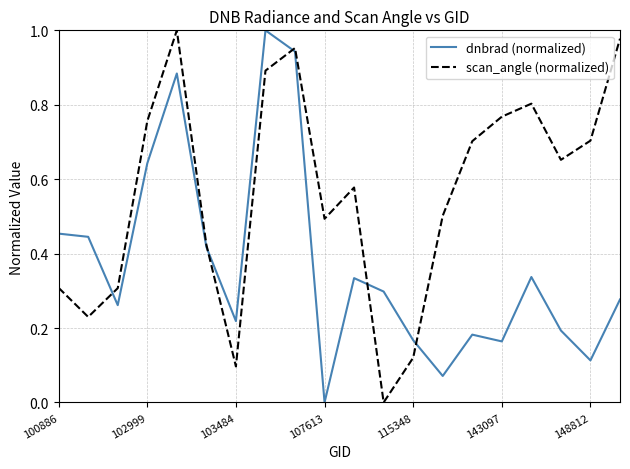

Rank the series by their average value, from lowest to highest.

dnbrad (normalized), scan_angle (normalized)